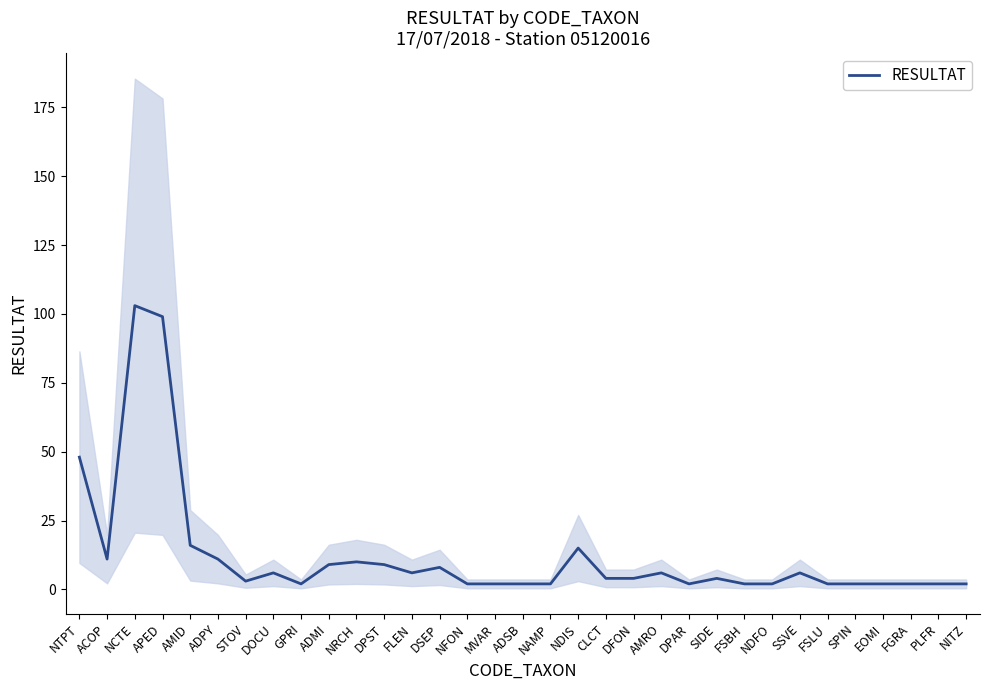

What is the label of the 29th point from the right?

AMID